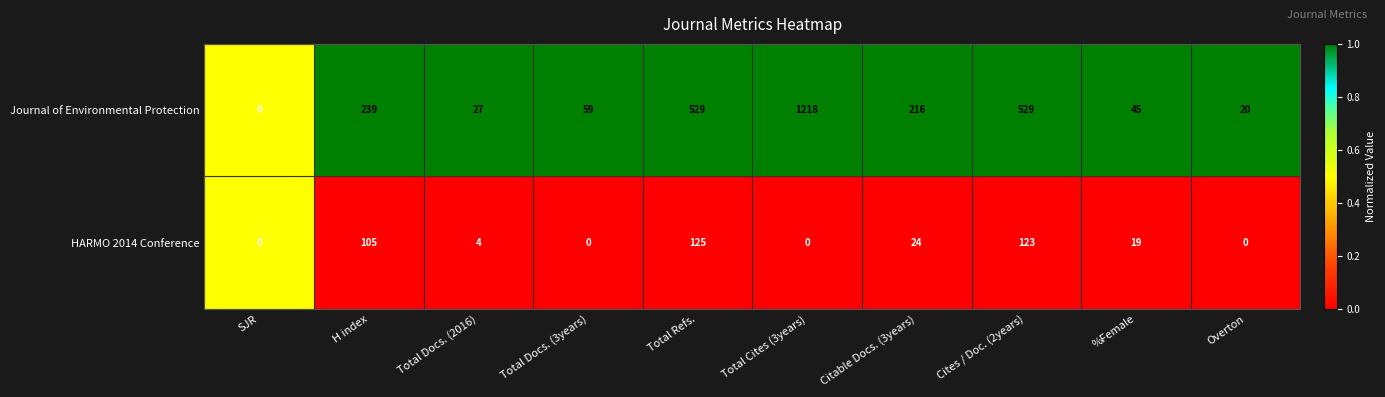

Which series has the largest range (max minus min)?

Journal of Environmental Protection